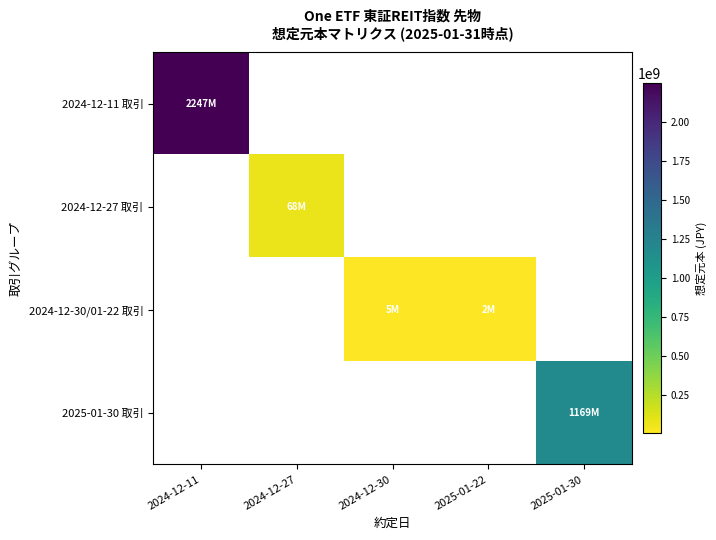

Reading left to right, transcribe all the data shown in this chart.

2024-12-11 取引: 2024-12-11=2246976000	2024-12-27=0	2024-12-30=0	2025-01-22=0	2025-01-30=0
2024-12-27 取引: 2024-12-11=0	2024-12-27=67680000	2024-12-30=0	2025-01-22=0	2025-01-30=0
2024-12-30/01-22 取引: 2024-12-11=0	2024-12-27=0	2024-12-30=5076000	2025-01-22=1692000	2025-01-30=0
2025-01-30 取引: 2024-12-11=0	2024-12-27=0	2024-12-30=0	2025-01-22=0	2025-01-30=1169172000